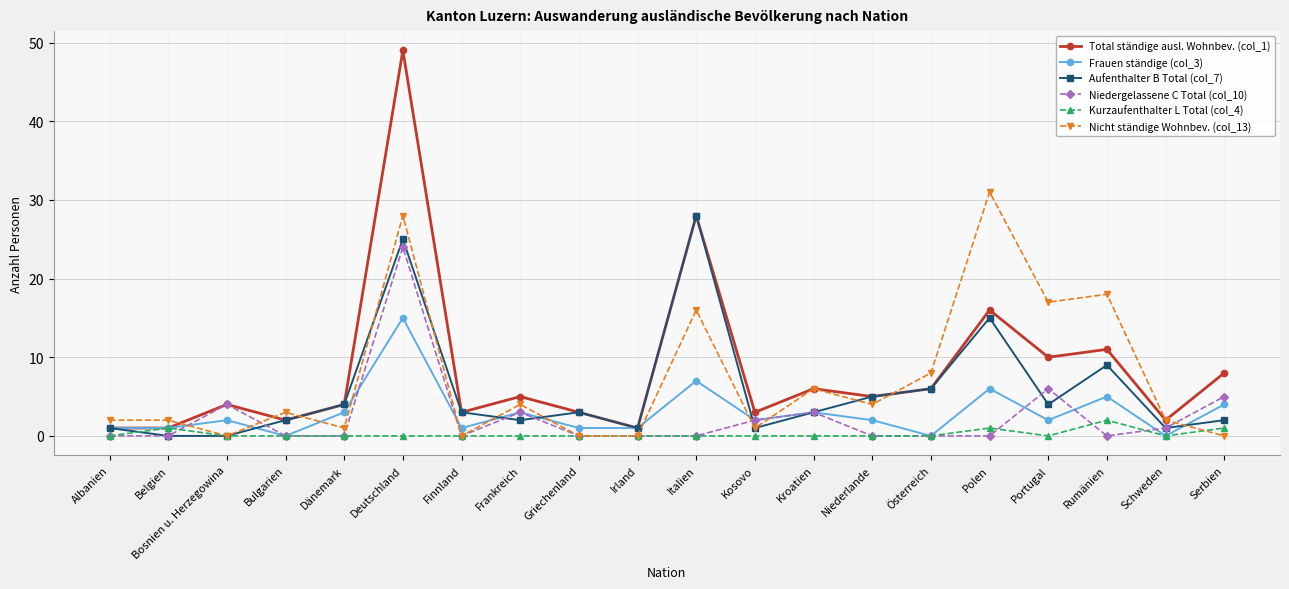

Rank the series by their maximum value, from lowest to highest.

Kurzaufenthalter L Total (col_4), Frauen ständige (col_3), Niedergelassene C Total (col_10), Aufenthalter B Total (col_7), Nicht ständige Wohnbev. (col_13), Total ständige ausl. Wohnbev. (col_1)